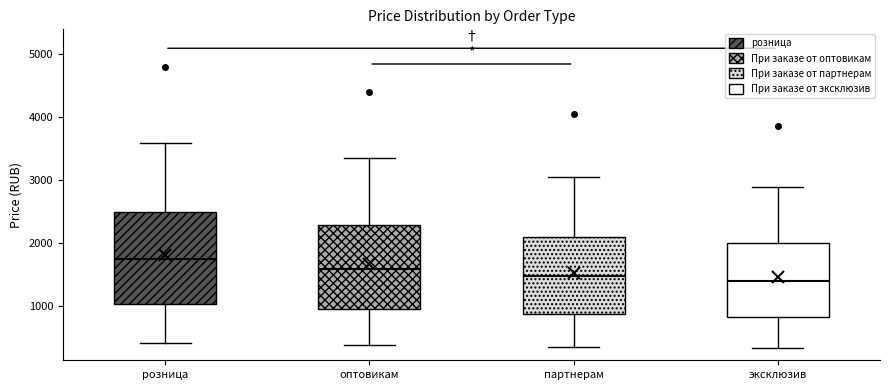

Comparing the boxes themselves (not the whiskers), which one is the tallest?

розница